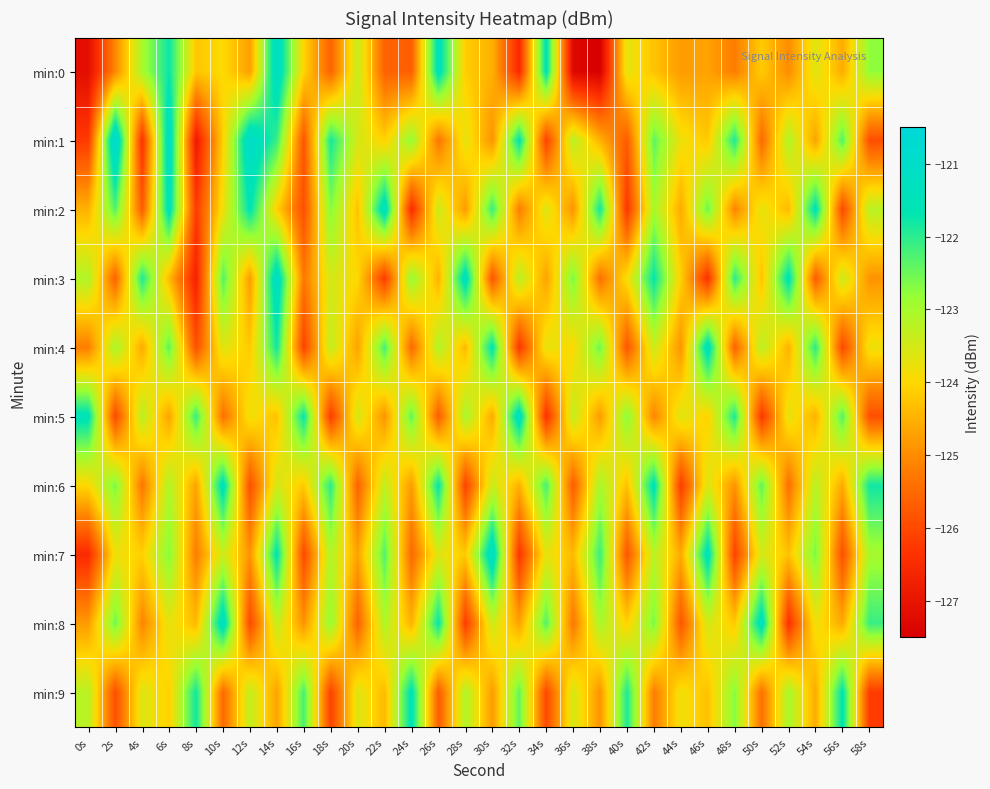

List the series in order of their peak value, highest first.

min:1, min:0, min:3, min:7, min:2, min:5, min:8, min:4, min:6, min:9